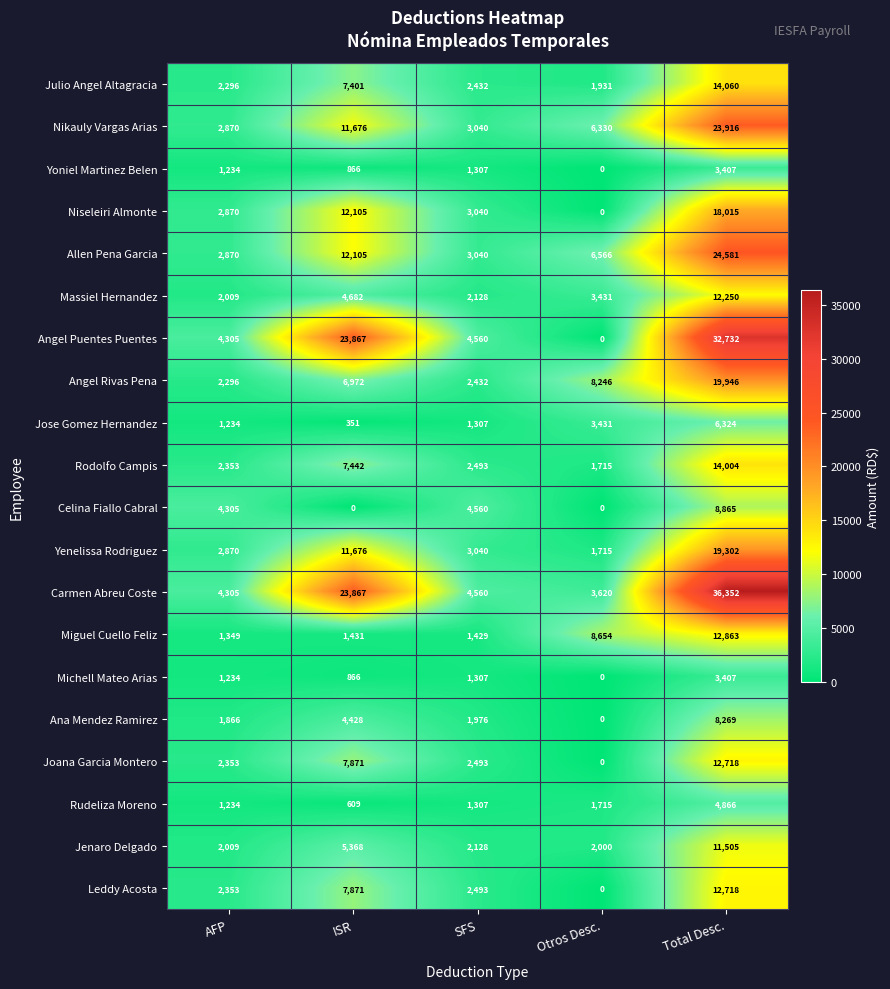

What is the spread (max minus min) of values at Total Desc.?

32945